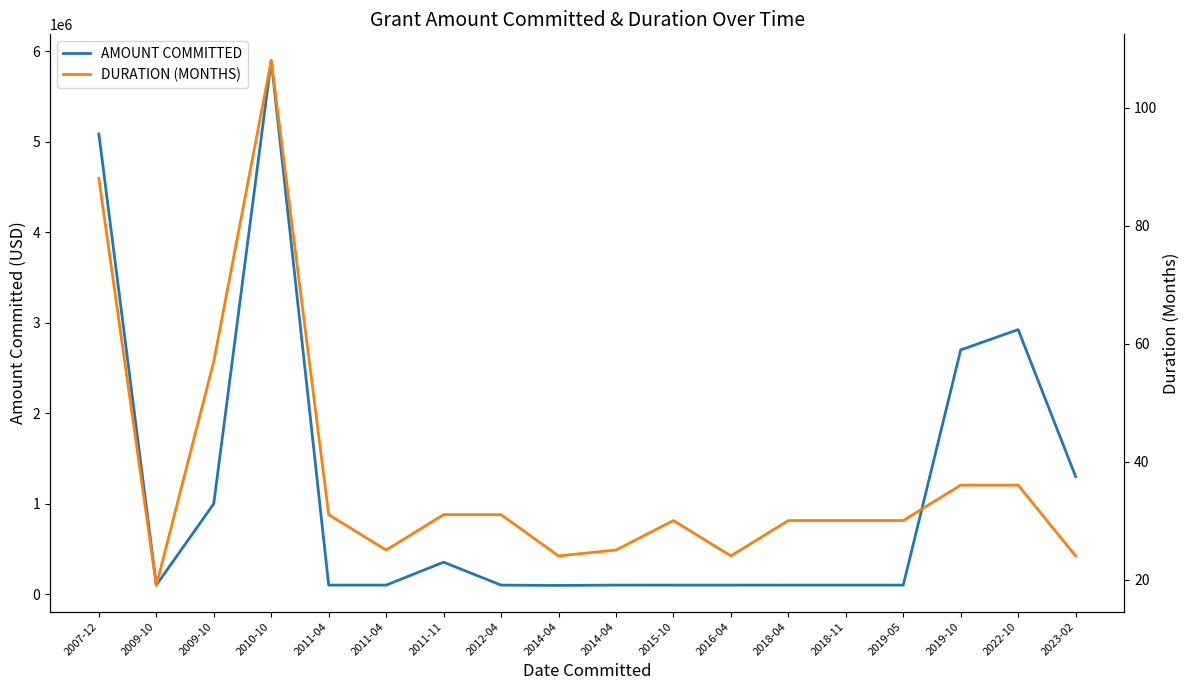

What are all the series names shown in the legend?

AMOUNT COMMITTED, DURATION (MONTHS)